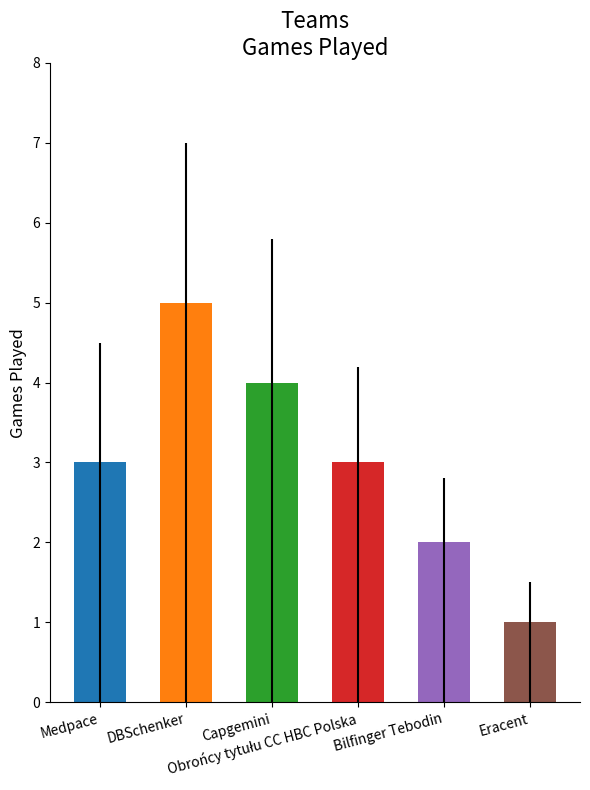

Reading right to left, list all the values displayed in this chart.

1	2	3	4	5	3